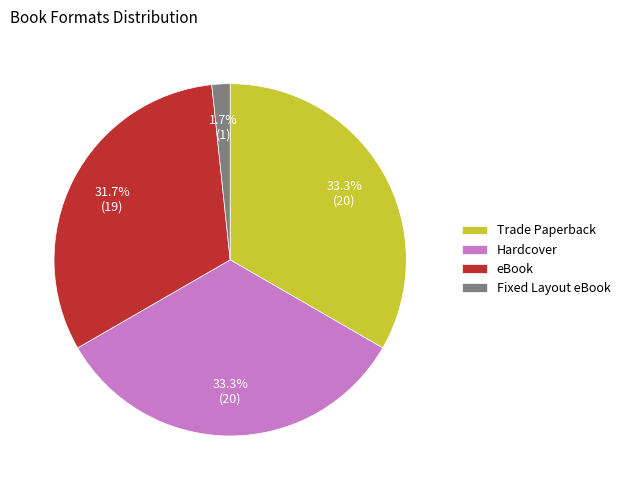

Is there a majority slice in this chart?

No